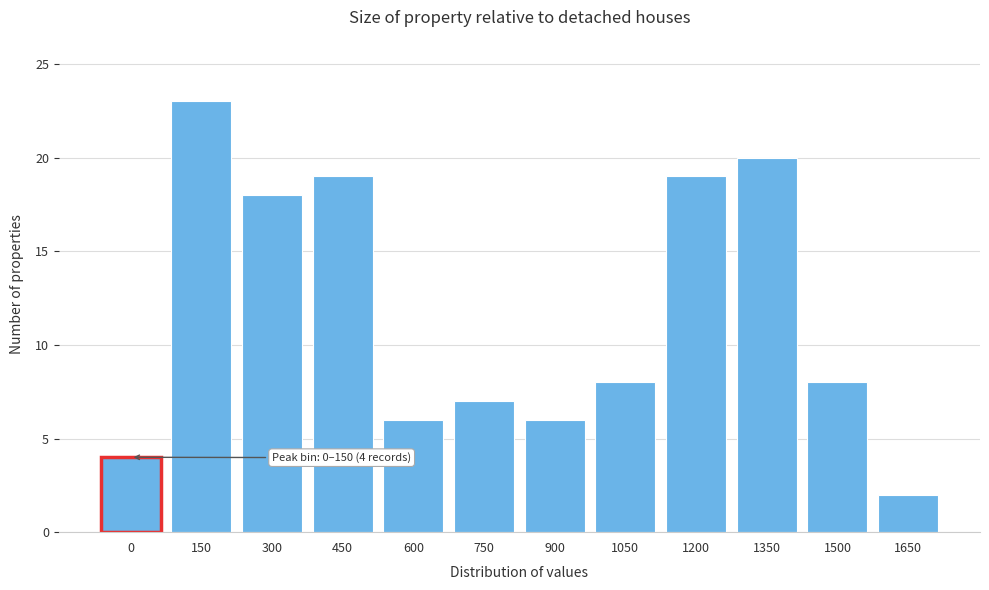

Reading right to left, transcribe all the data shown in this chart.

2	8	20	19	8	6	7	6	19	18	23	4